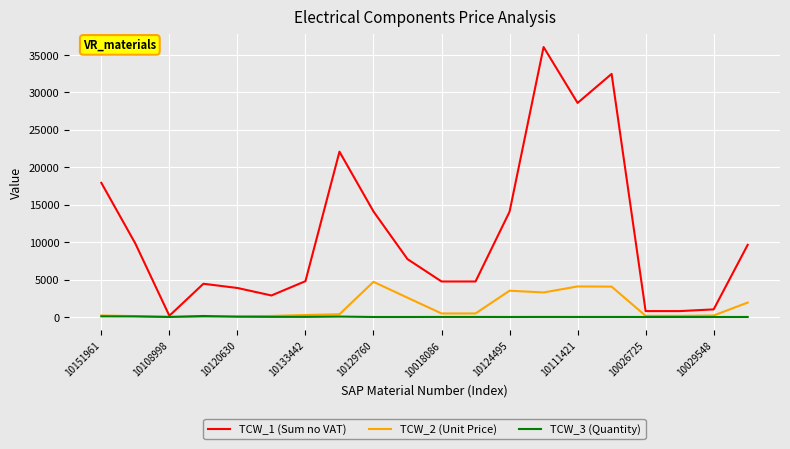

Rank the series by their maximum value, from lowest to highest.

TCW_3 (Quantity), TCW_2 (Unit Price), TCW_1 (Sum no VAT)